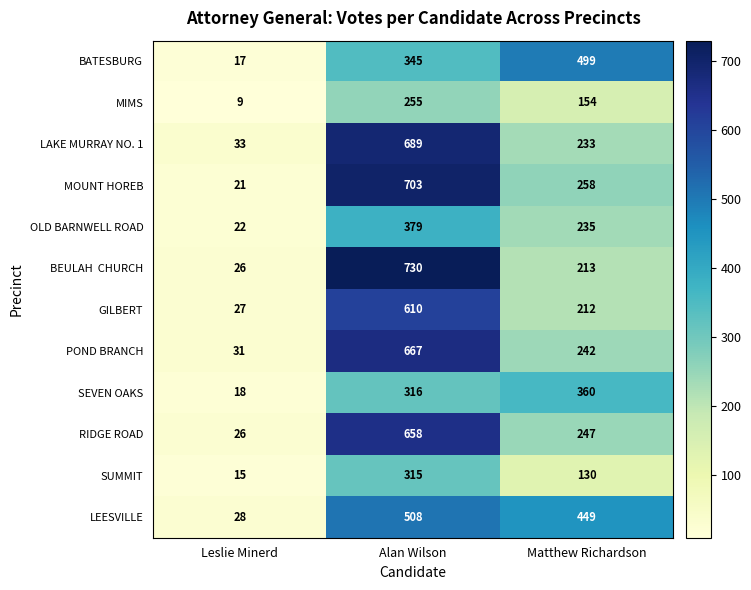

At which category does the chart reach its minimum across all series?

Leslie Minerd